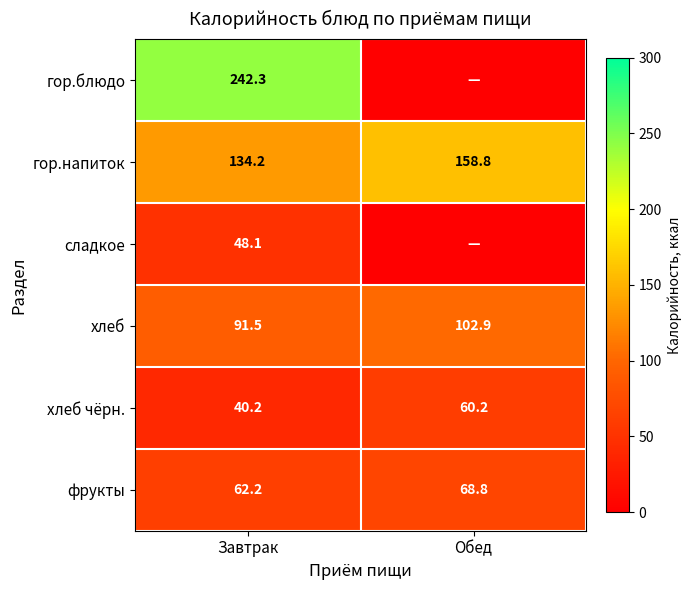

How many data points in хлеб чёрн. are above 60?

1